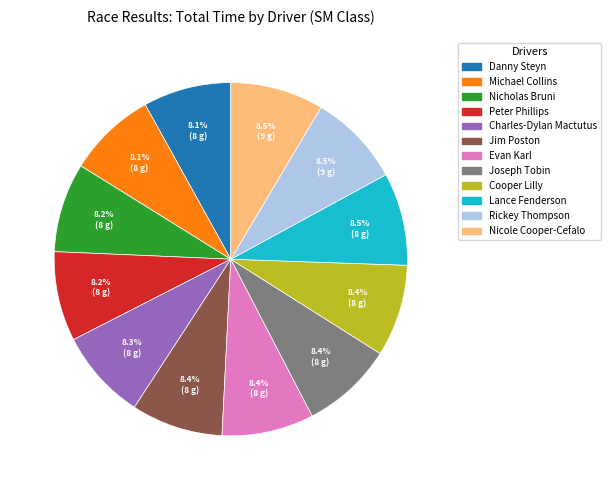

The Evan Karl slice represents 21% of the pie. True or false?

False